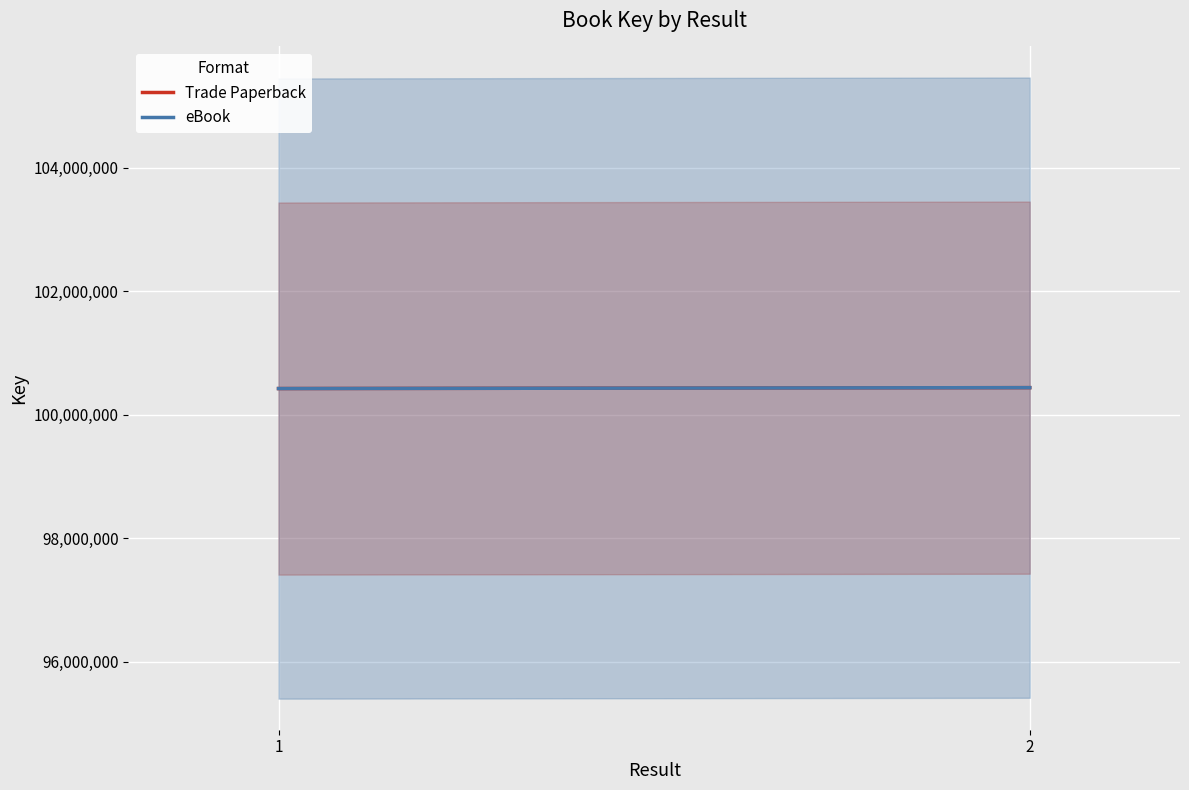

Reading left to right, extract all data points from this chart.

Trade Paperback: 1=100421180	2=100435981
eBook: 1=100421180	2=100435981